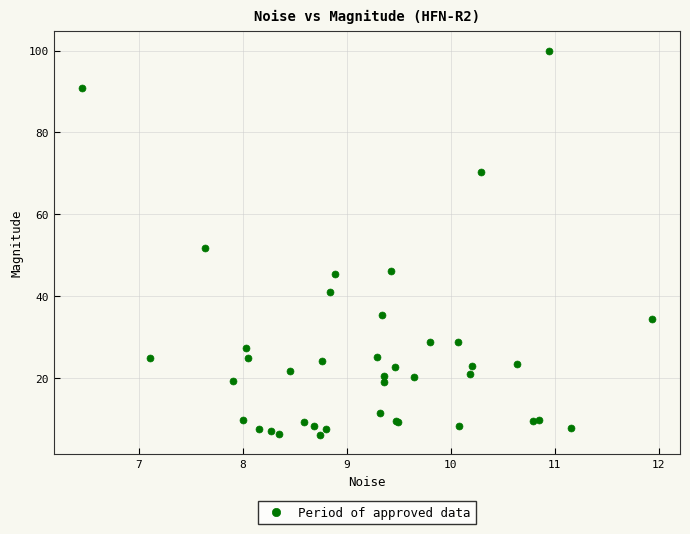

What Y value in the scatter plot is closest to 53?

51.7